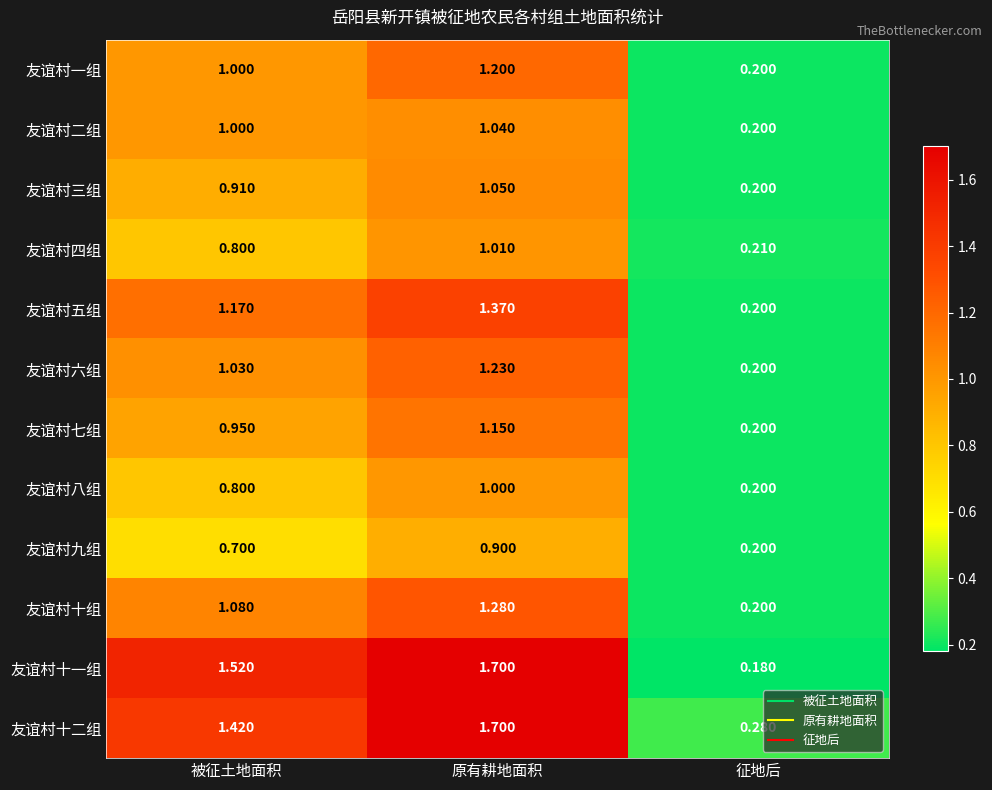

What is the difference between the highest and lowest values at 被征土地面积?

0.8